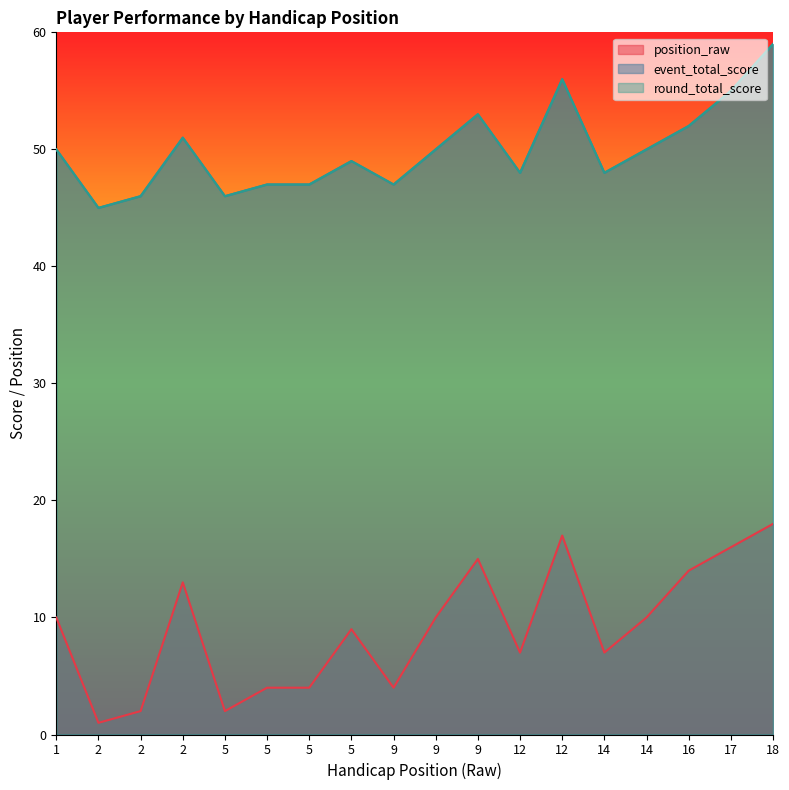

What is the highest value of the round_total_score series?

59